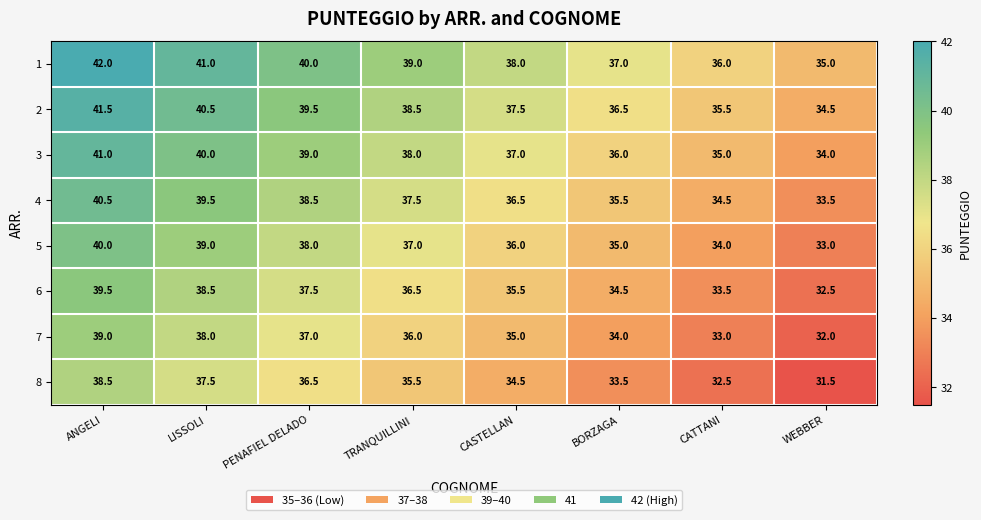

List the series in order of their peak value, highest first.

1, 2, 3, 4, 5, 6, 7, 8